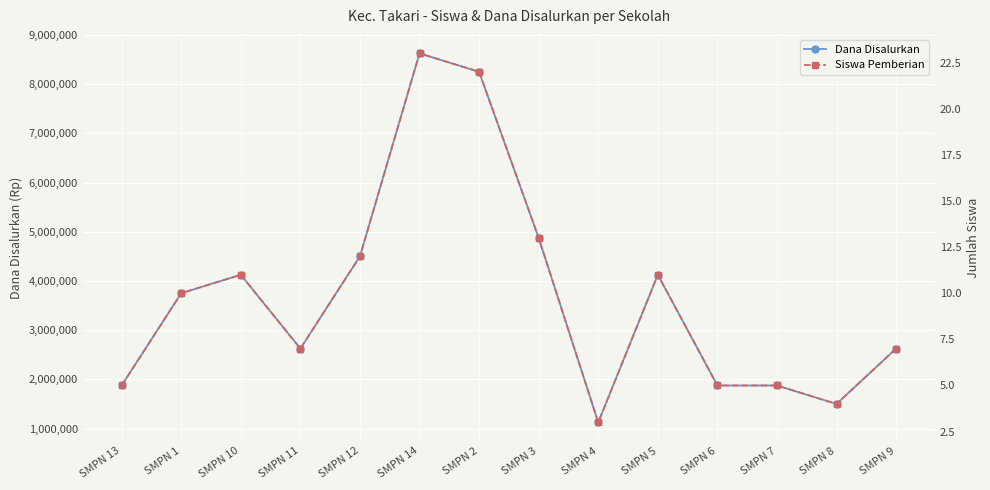

At which category does Siswa Pemberian reach its first local valley?

SMPN 11